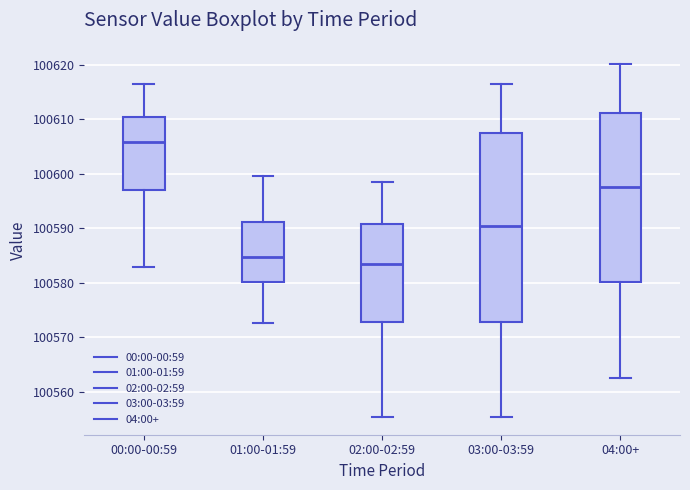

Reading left to right, transcribe this box plot: for each box, give where its median line is, the range the box spans, and where its two whiskers end, as read against the y-axis. The values are not printed on the chart, so give them approximately, as read against the axis.

00:00-00:59: median 100606, box 100597 to 100611, whiskers 100583 to 100617
01:00-01:59: median 100585, box 100580 to 100591, whiskers 100573 to 100600
02:00-02:59: median 100584, box 100573 to 100591, whiskers 100555 to 100599
03:00-03:59: median 100590, box 100573 to 100608, whiskers 100555 to 100617
04:00+: median 100598, box 100580 to 100611, whiskers 100563 to 100620